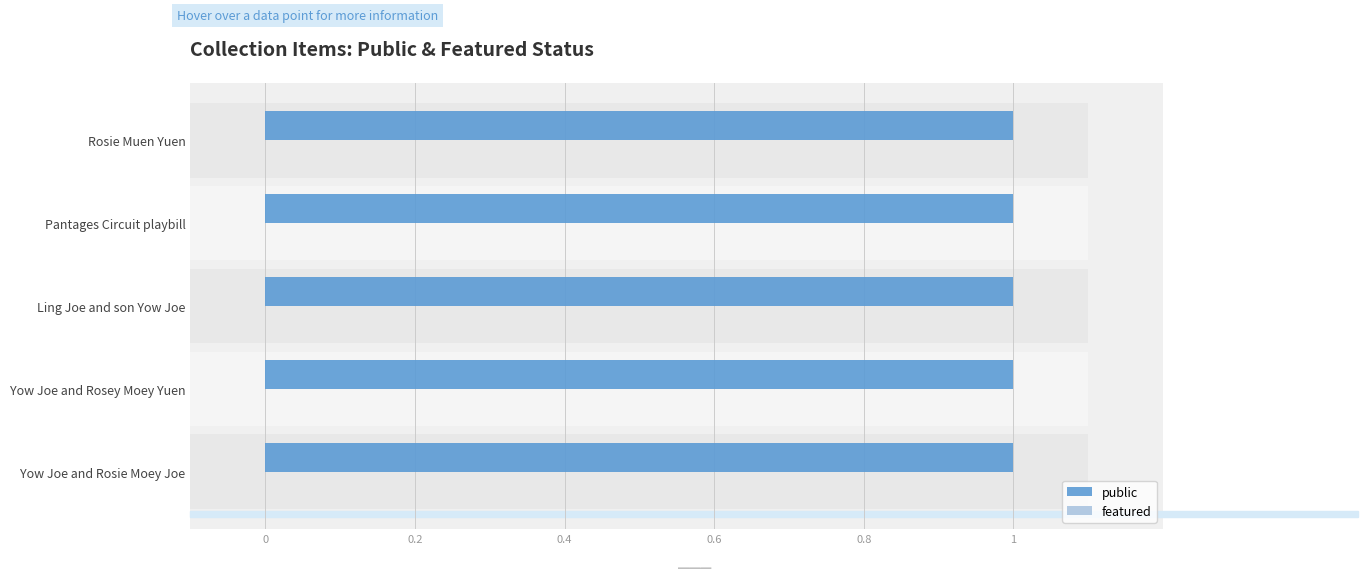

Reading left to right, list all the values displayed in this chart.

public: Yow Joe and Rosie Moey Joe=1	Yow Joe and Rosey Moey Yuen=1	Ling Joe and son Yow Joe=1	Pantages Circuit playbill=1	Rosie Muen Yuen=1
featured: Yow Joe and Rosie Moey Joe=0	Yow Joe and Rosey Moey Yuen=0	Ling Joe and son Yow Joe=0	Pantages Circuit playbill=0	Rosie Muen Yuen=0